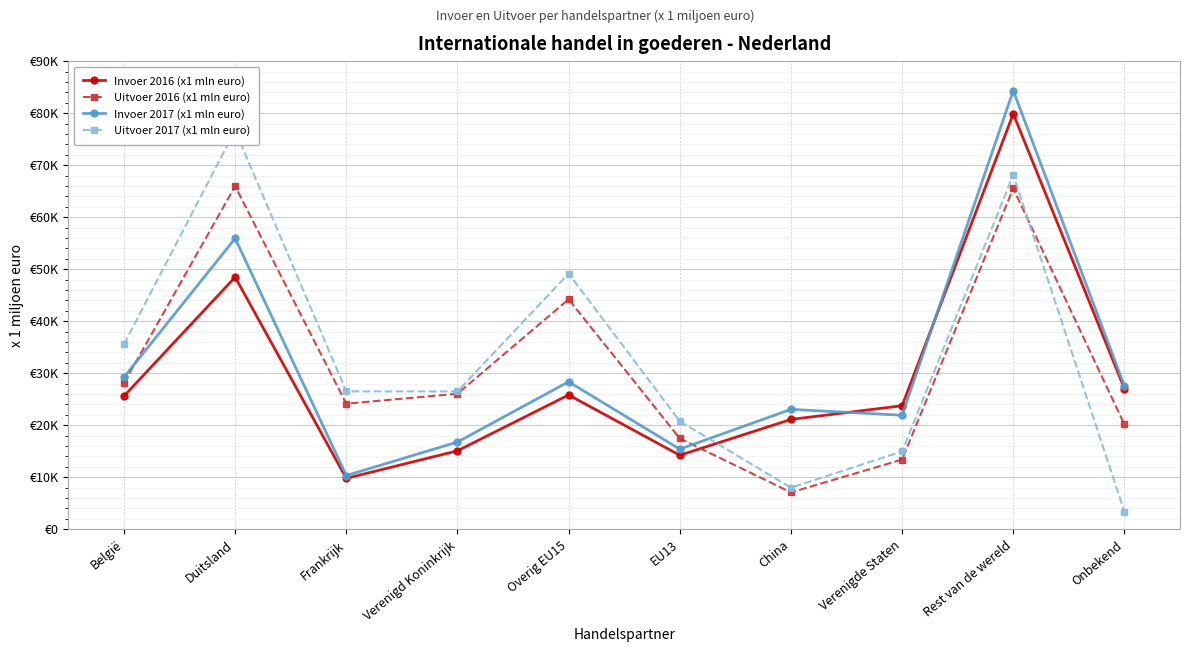

In Uitvoer 2016 (x1 mln euro), how many points are higher than both neighbors (excluding endpoints)?

3